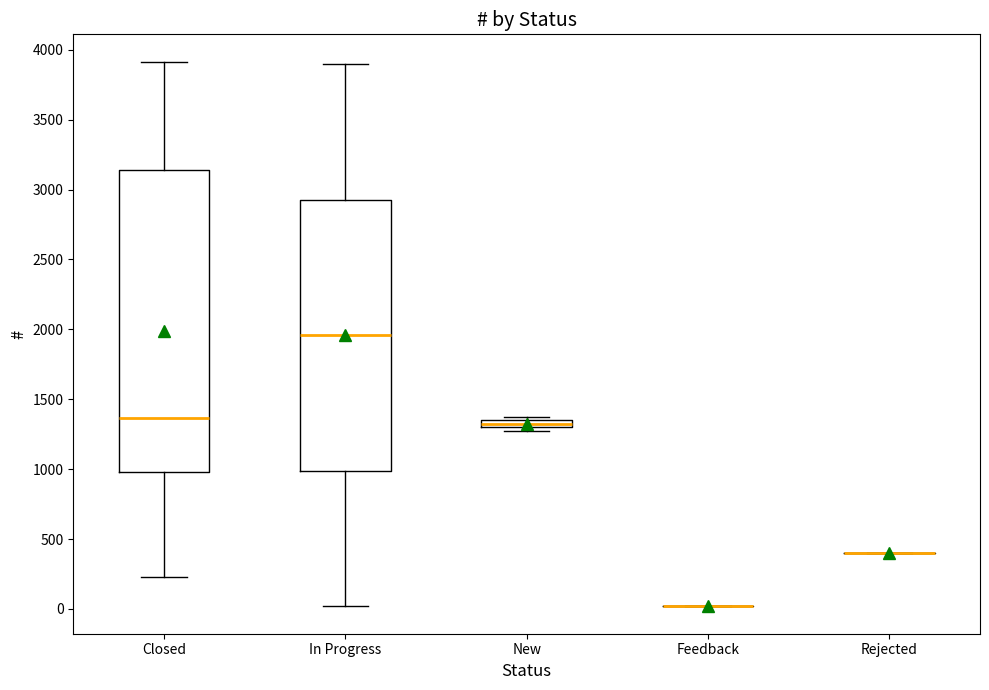

Comparing the boxes themselves (not the whiskers), which one is the tallest?

Closed